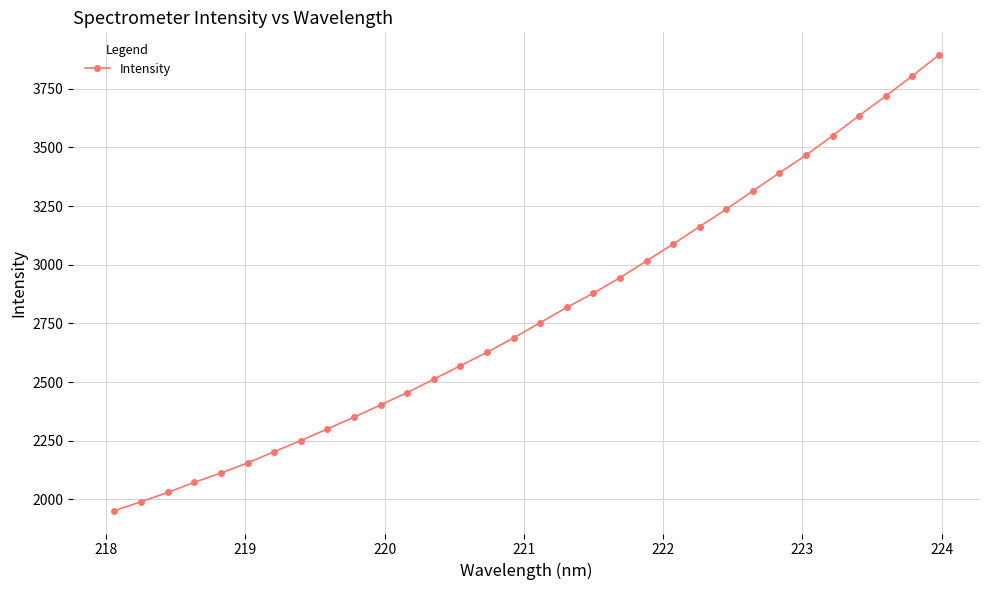

What is the maximum value shown in the chart?

3893.6